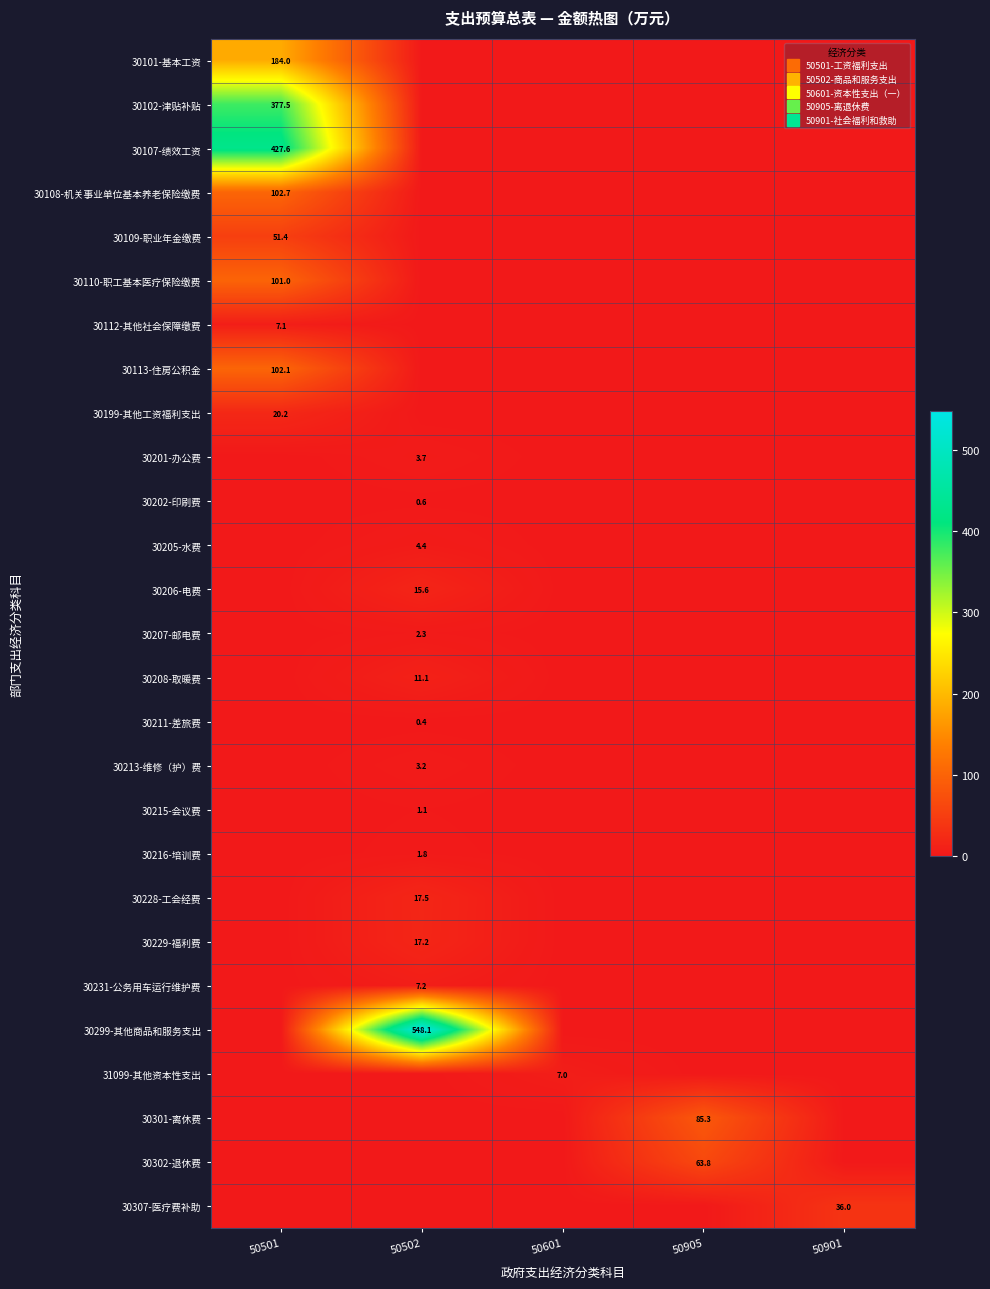

The 30199-其他工资福利支出 series shows -8.4 at 50901. True or false?

False